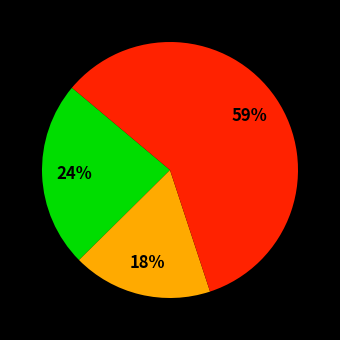

Is there a majority slice in this chart?

Yes